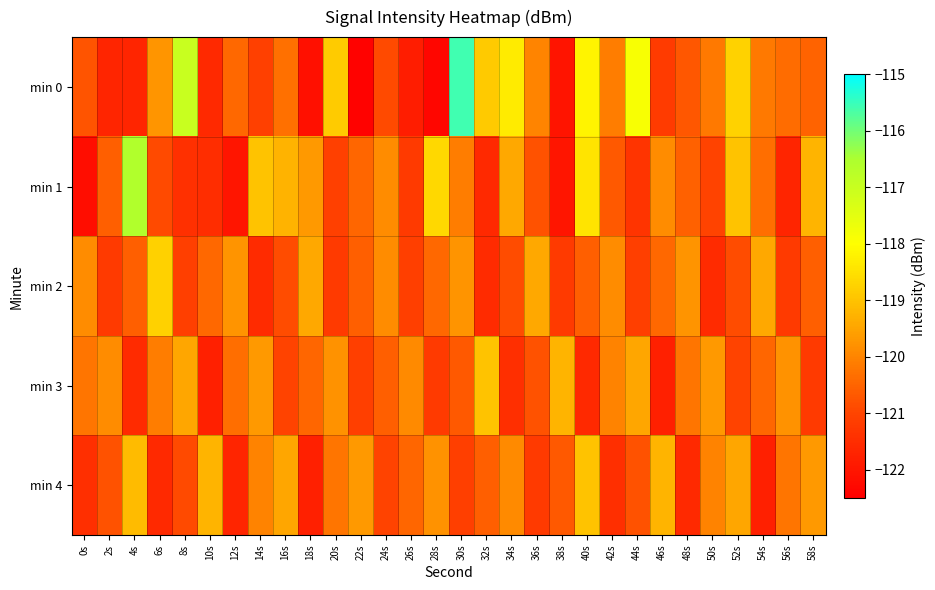

Reading right to left, list all the values displayed in this chart.

min 0: 58s=-120.5	56s=-120.4	54s=-120.2	52s=-118.7	50s=-120.2	48s=-120.7	46s=-121.2	44s=-117.9	42s=-120.1	40s=-118.2	38s=-122.0	36s=-120.0	34s=-118.3	32s=-118.9	30s=-115.6	28s=-122.3	26s=-121.8	24s=-120.9	22s=-122.4	20s=-118.8	18s=-122.1	16s=-120.3	14s=-121.1	12s=-120.4	10s=-121.6	8s=-117.0	6s=-119.7	4s=-121.7	2s=-121.7	0s=-120.8
min 1: 58s=-119.2	56s=-121.7	54s=-120.3	52s=-119.0	50s=-121.0	48s=-120.5	46s=-119.9	44s=-121.3	42s=-120.7	40s=-118.5	38s=-122.0	36s=-120.8	34s=-119.4	32s=-121.6	30s=-120.1	28s=-118.7	26s=-121.2	24s=-119.9	22s=-120.5	20s=-121.1	18s=-119.7	16s=-119.3	14s=-119.0	12s=-122.0	10s=-121.5	8s=-121.4	6s=-120.9	4s=-116.6	2s=-120.6	0s=-122.2
min 2: 58s=-120.6	56s=-121.2	54s=-119.4	52s=-120.9	50s=-121.5	48s=-119.8	46s=-120.4	44s=-121.1	42s=-119.9	40s=-120.6	38s=-121.2	36s=-119.4	34s=-120.9	32s=-121.5	30s=-119.8	28s=-120.4	26s=-121.1	24s=-119.9	22s=-120.6	20s=-121.2	18s=-119.4	16s=-120.9	14s=-121.5	12s=-119.8	10s=-120.4	8s=-121.1	6s=-118.8	4s=-120.6	2s=-121.2	0s=-119.9
min 3: 58s=-121.2	56s=-119.8	54s=-120.5	52s=-121.0	50s=-119.7	48s=-120.2	46s=-121.8	44s=-119.5	42s=-120.0	40s=-121.6	38s=-119.2	36s=-120.8	34s=-121.5	32s=-119.0	30s=-120.7	28s=-121.2	26s=-119.9	24s=-120.6	22s=-121.1	20s=-119.8	18s=-120.5	16s=-121.0	14s=-119.7	12s=-120.3	10s=-121.8	8s=-119.5	6s=-120.1	4s=-121.5	2s=-119.9	0s=-120.2
min 4: 58s=-119.7	56s=-120.2	54s=-121.8	52s=-119.5	50s=-120.0	48s=-121.6	46s=-119.2	44s=-120.8	42s=-121.5	40s=-119.0	38s=-120.7	36s=-121.2	34s=-119.9	32s=-120.6	30s=-121.1	28s=-119.8	26s=-120.5	24s=-121.0	22s=-119.7	20s=-120.2	18s=-121.8	16s=-119.5	14s=-120.0	12s=-121.7	10s=-119.2	8s=-120.9	6s=-121.6	4s=-119.1	2s=-120.8	0s=-121.5